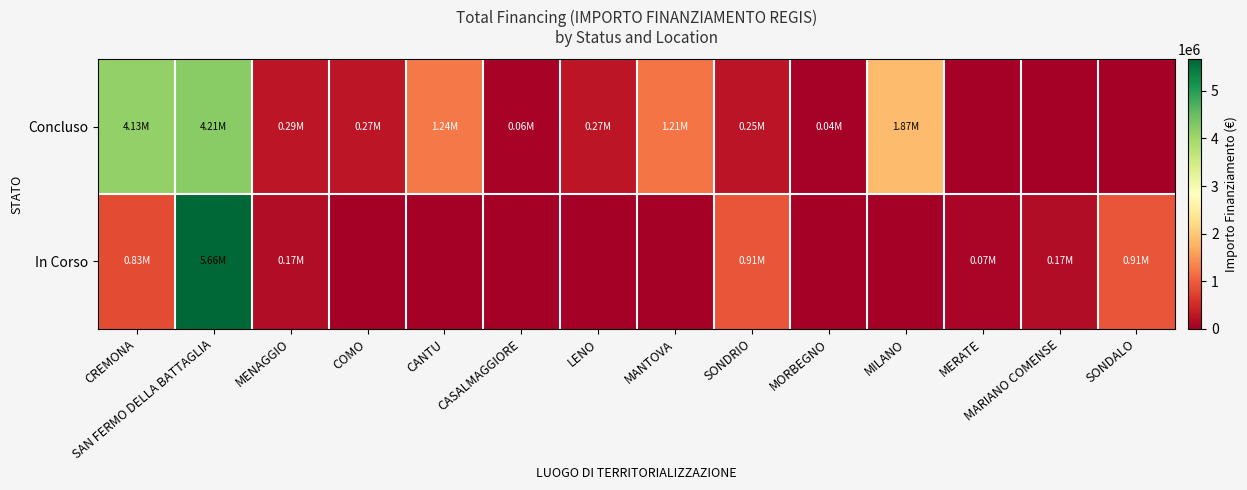

Which series changed the most between LENO and MERATE?

Concluso